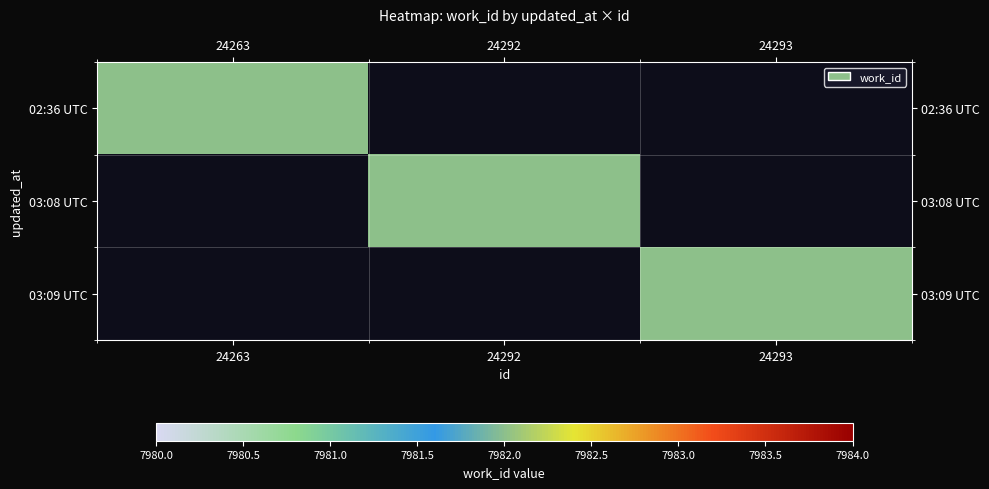

What is the total value across all series at 24292?

7982